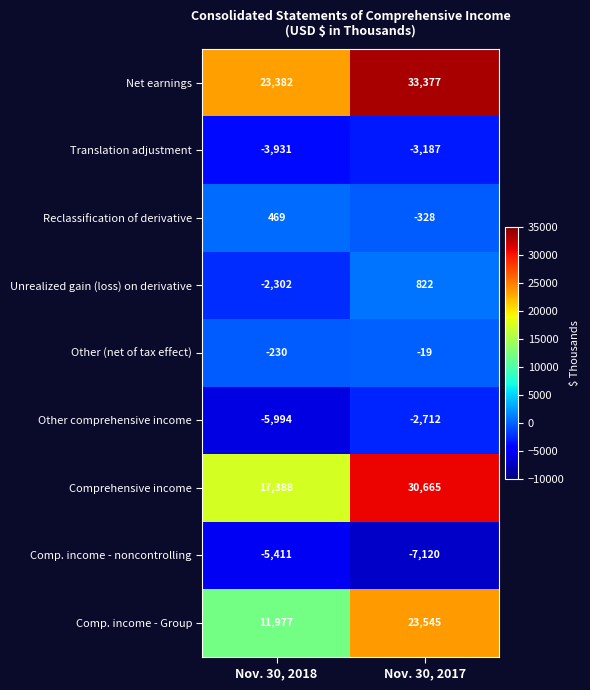

Which series has the largest total across all categories?

Net earnings